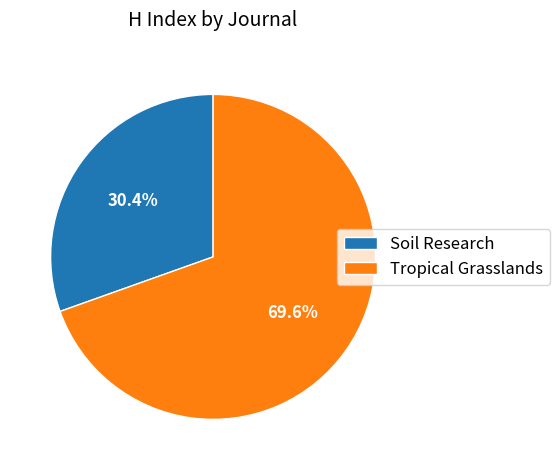

Is Soil Research the majority of the pie?

No